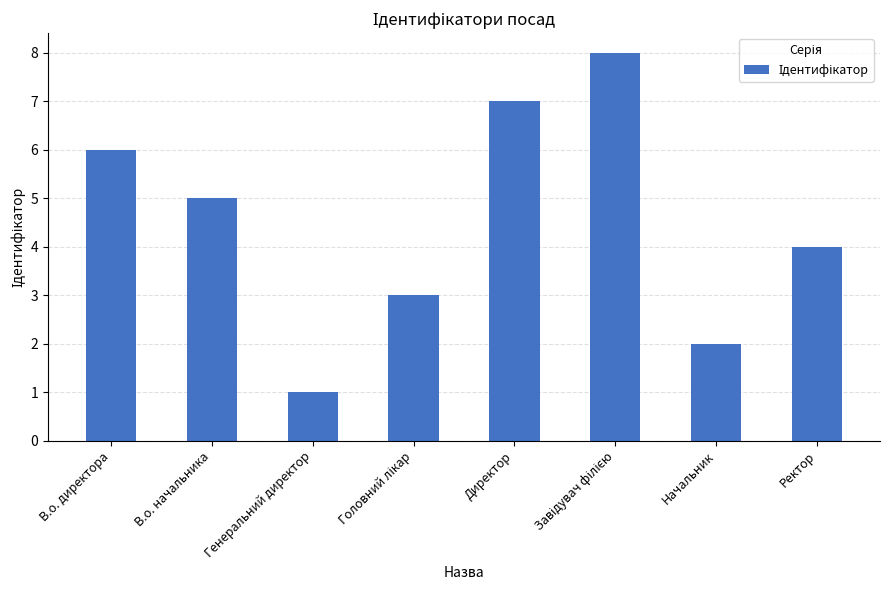

True or false: the data shows 4 at Ректор.

True